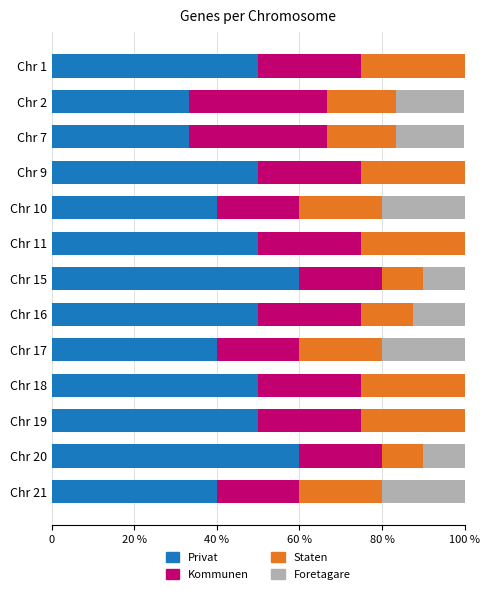

What is the value of the Kommunen bar at the 8th from the left?

25.0